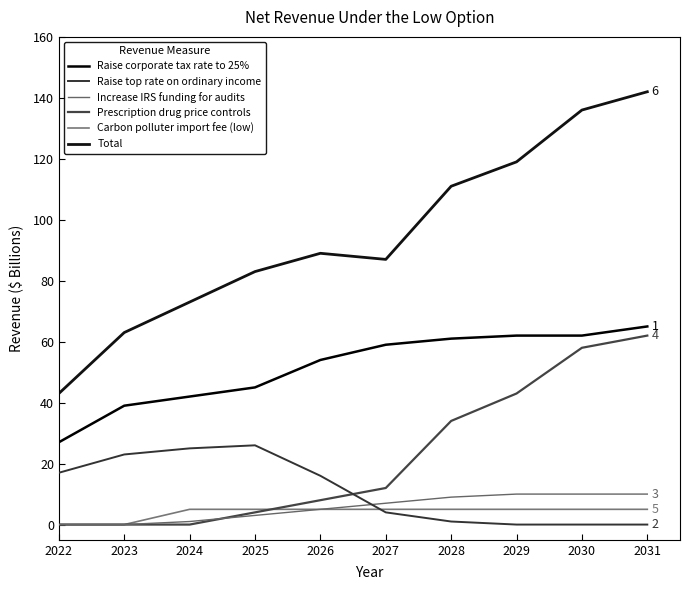

Where is Raise corporate tax rate to 25% nearest to the value 46?

2025